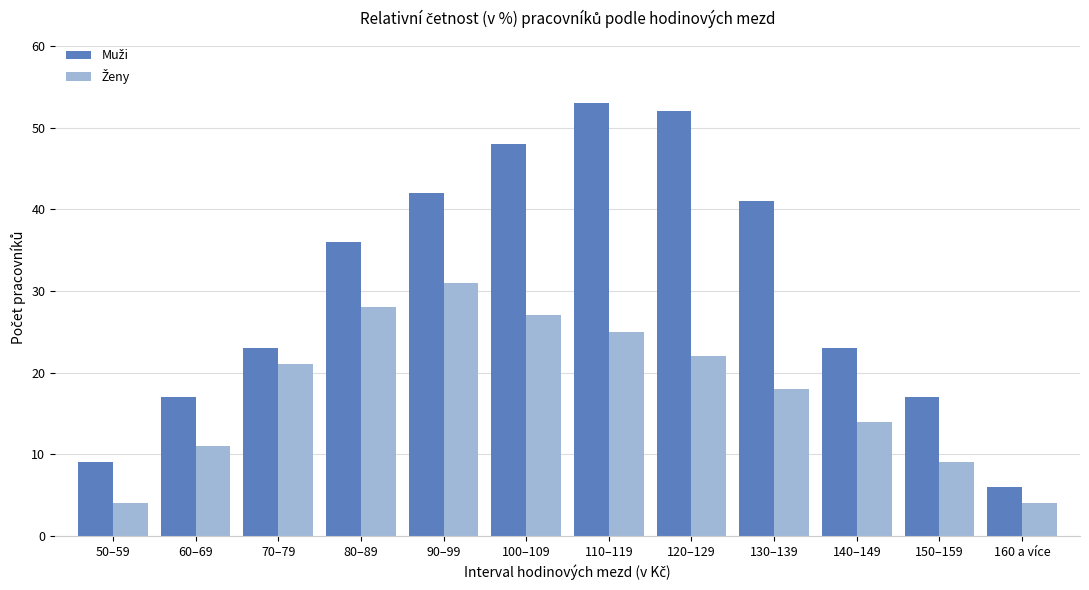

At how many categories does at least one series exceed 13?

10